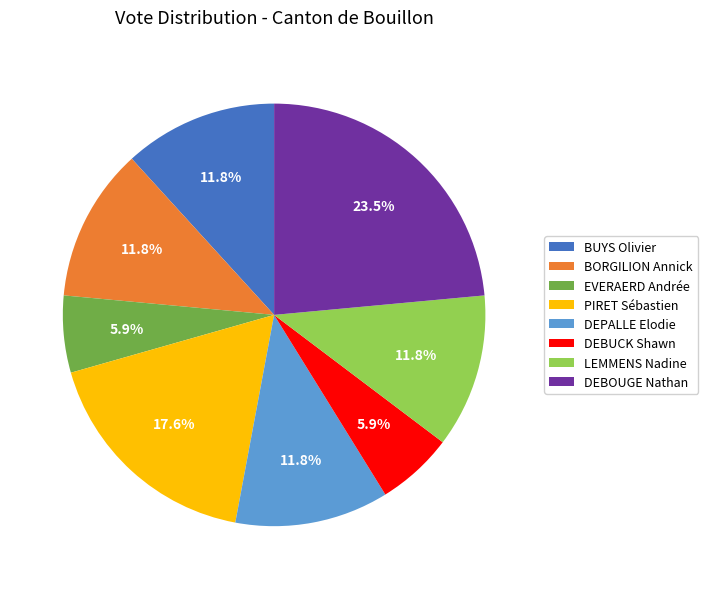

Does DEBUCK Shawn account for over 50% of the chart?

No